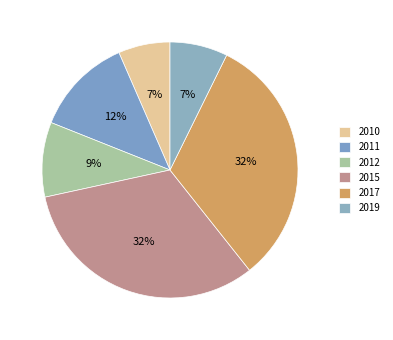

What is the ratio of the value at 2012 to the value at 2011?

0.8